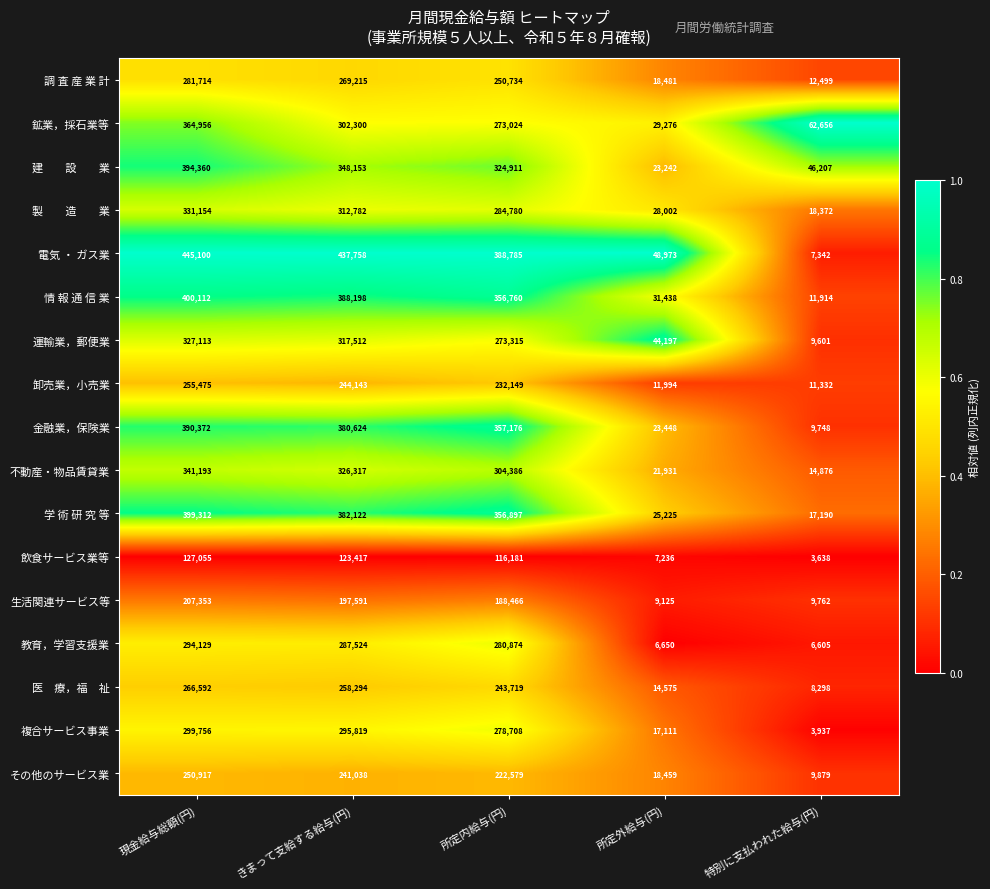

What is the difference between the maximum and minimum values in the 調 査 産 業 計 series?

269215